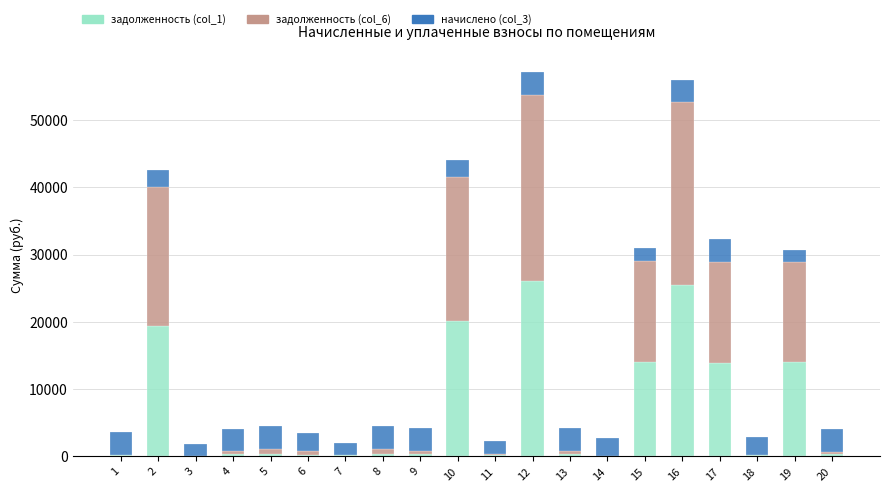

How many values in the задолженность (col_1) series exceed 381?

10